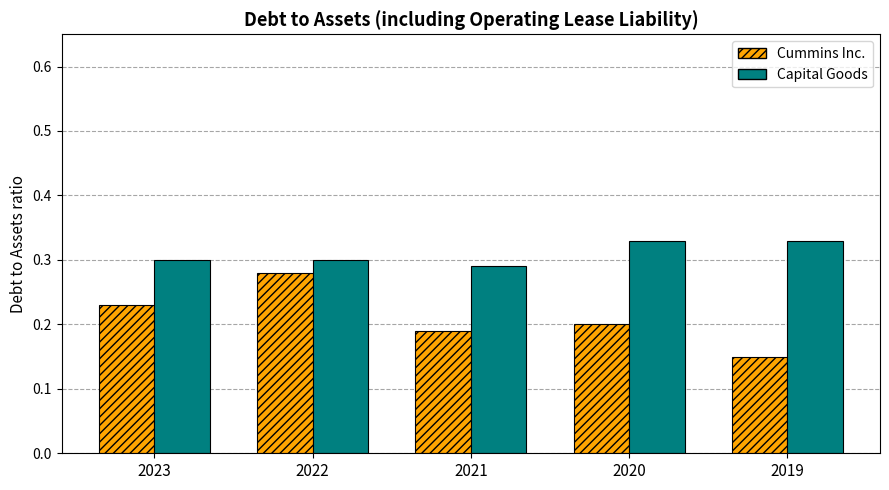

Which series has the widest spread of values?

Cummins Inc.